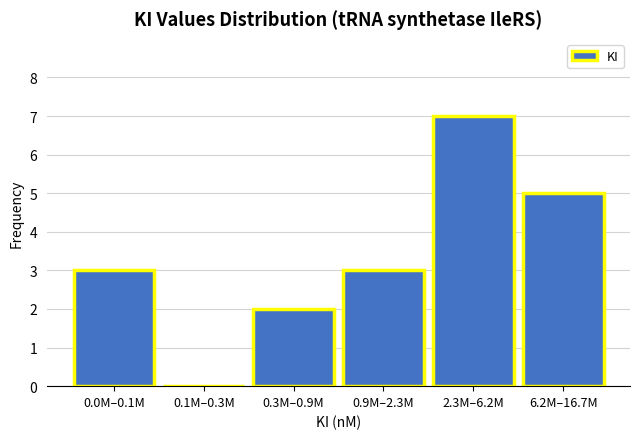

Reading right to left, transcribe all the data shown in this chart.

6.2M–16.7M=5	2.3M–6.2M=7	0.9M–2.3M=3	0.3M–0.9M=2	0.1M–0.3M=0	0.0M–0.1M=3